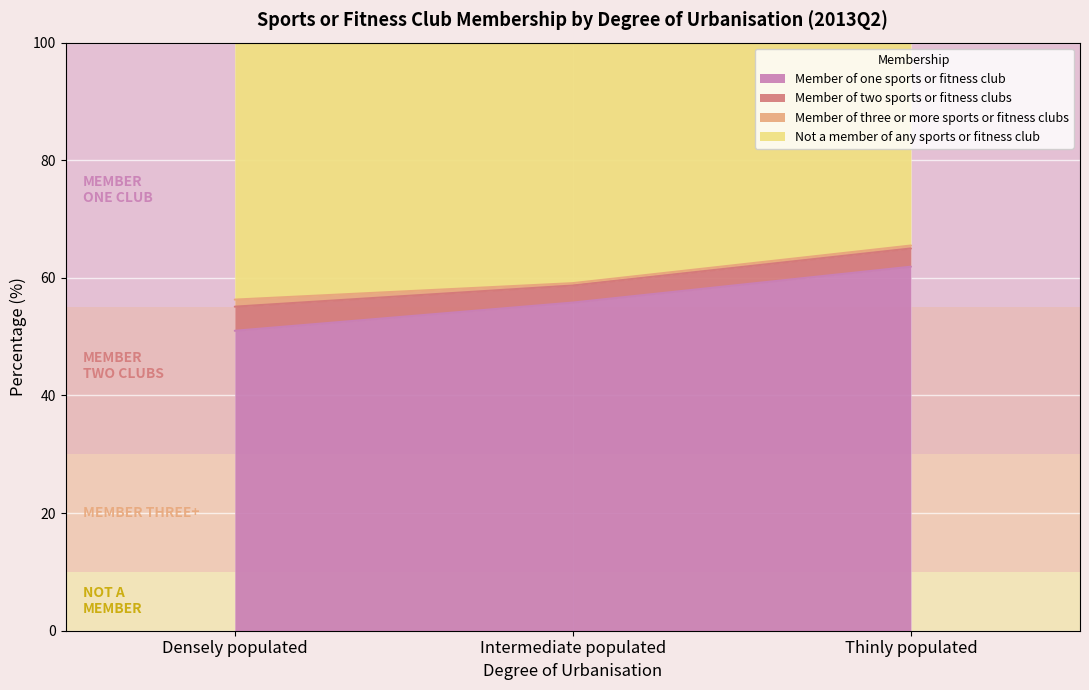

At which category does the chart reach its peak across all series?

Thinly populated